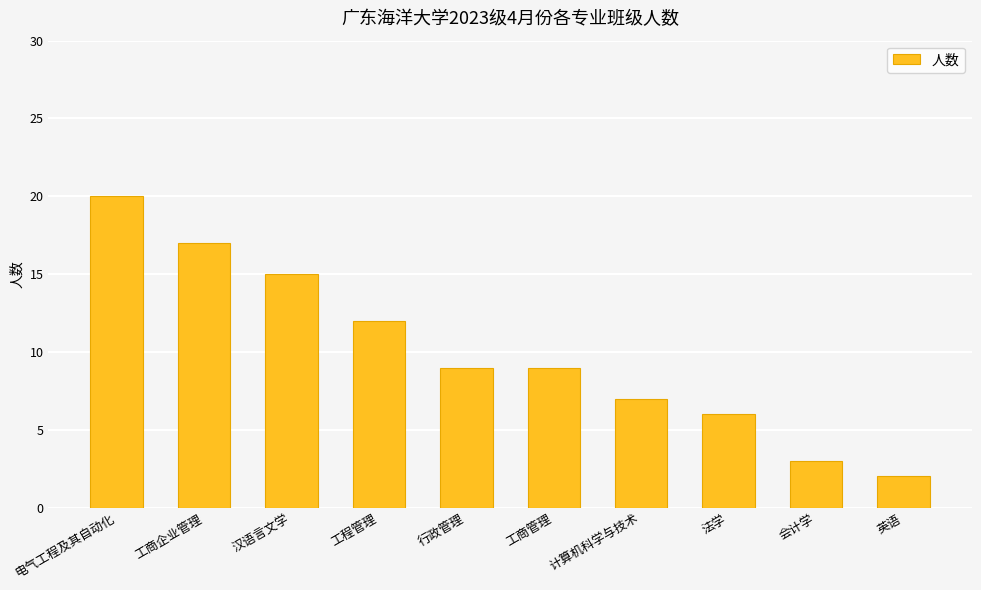

Count the number of data series in this chart.

1